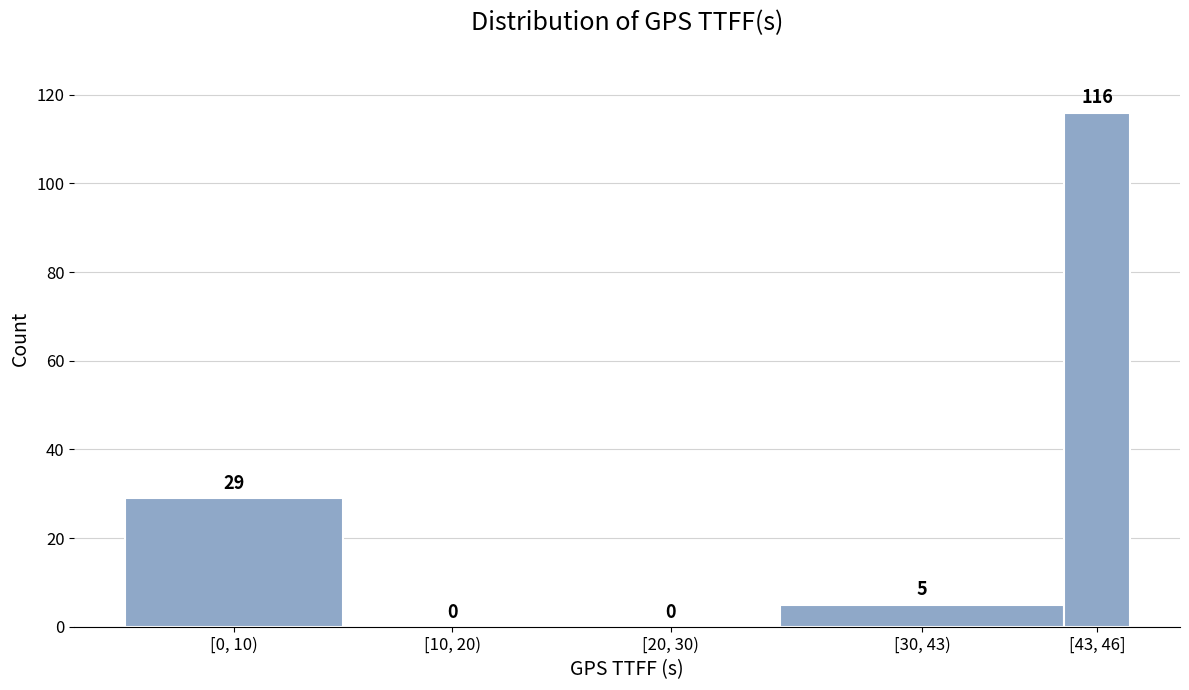

Reading left to right, list all the values displayed in this chart.

[0, 10)=29	[10, 20)=0	[20, 30)=0	[30, 43)=5	[43, 46]=116